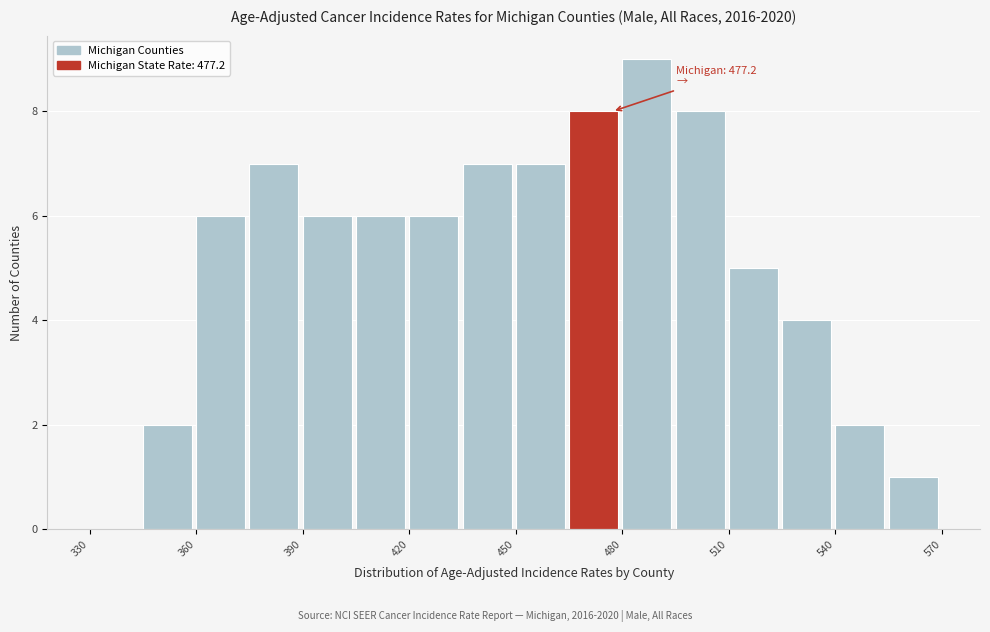

Around what value on the x-axis is the tallest bar? Give the approximate position of its centre, as read against the axis.

485